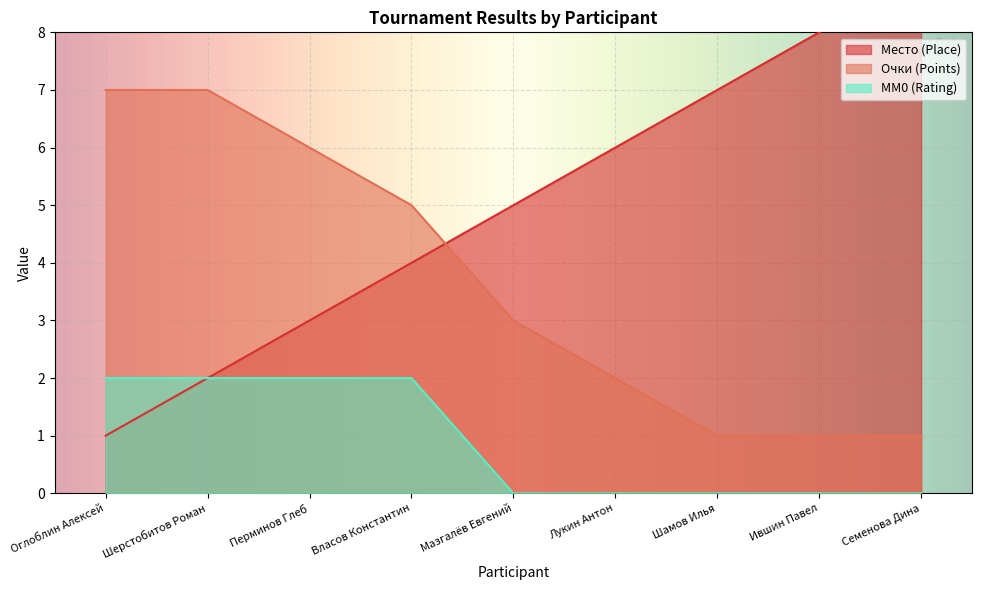

What is the lowest value of the Очки series?

1